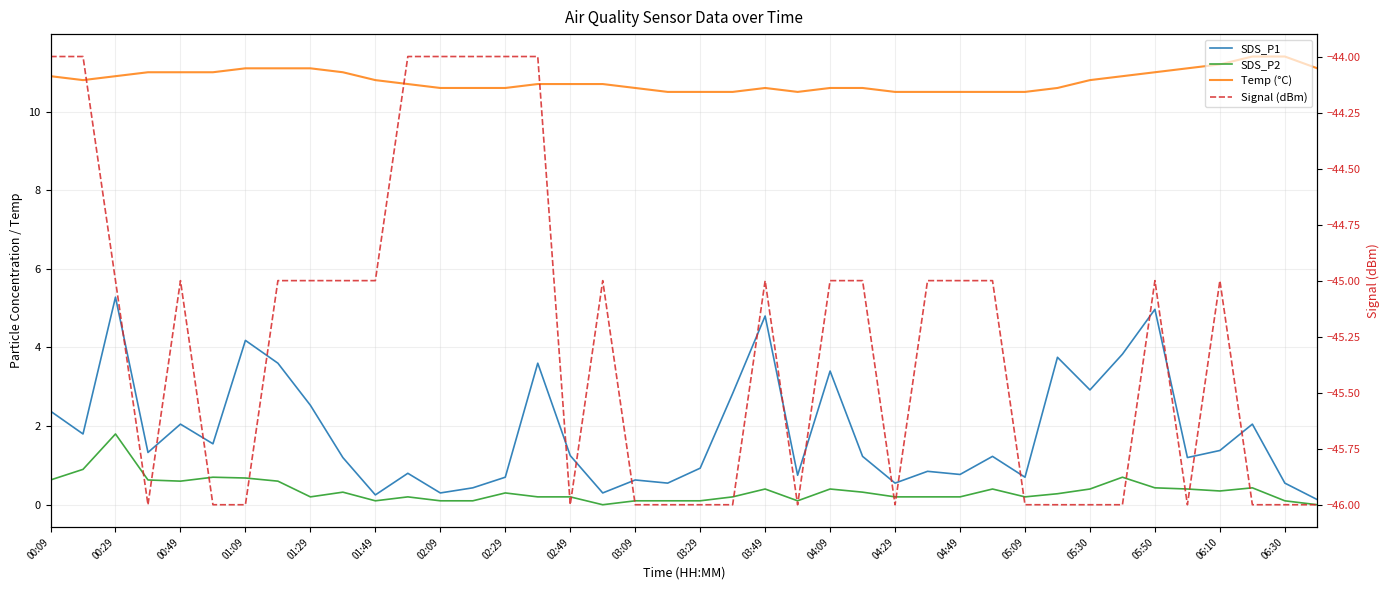

True or false: Signal (dBm) and Temp (°C) intersect in this chart.

False